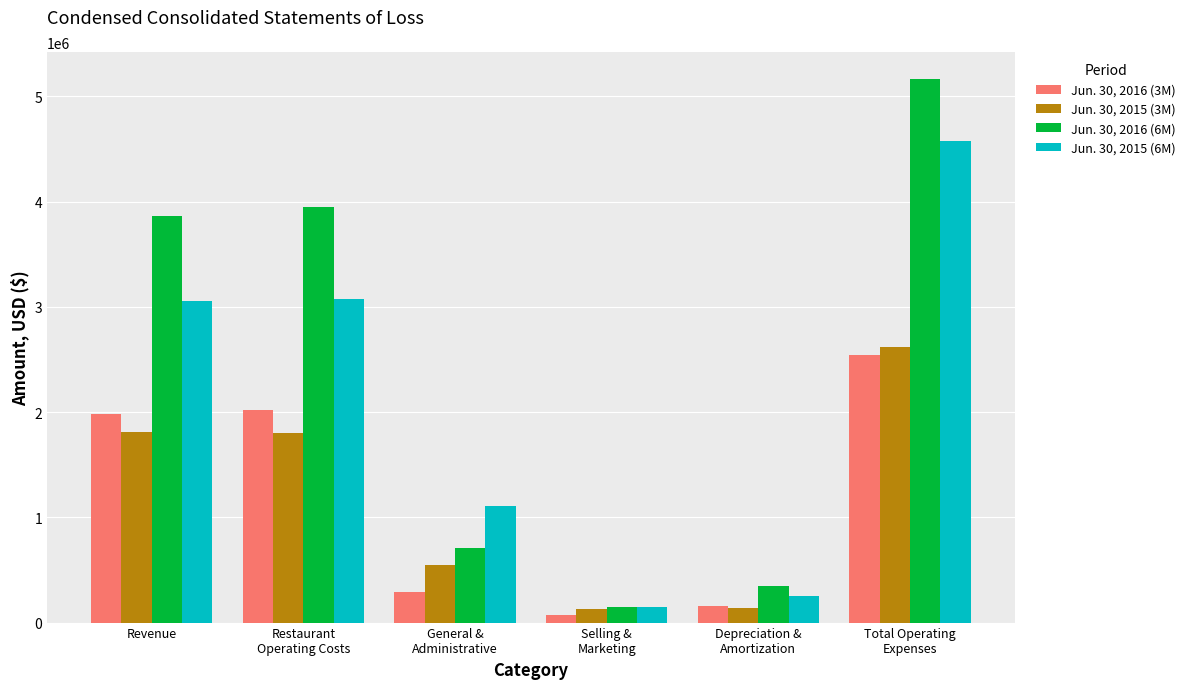

Rank the series by their maximum value, from lowest to highest.

Jun. 30, 2016 (3M), Jun. 30, 2015 (3M), Jun. 30, 2015 (6M), Jun. 30, 2016 (6M)